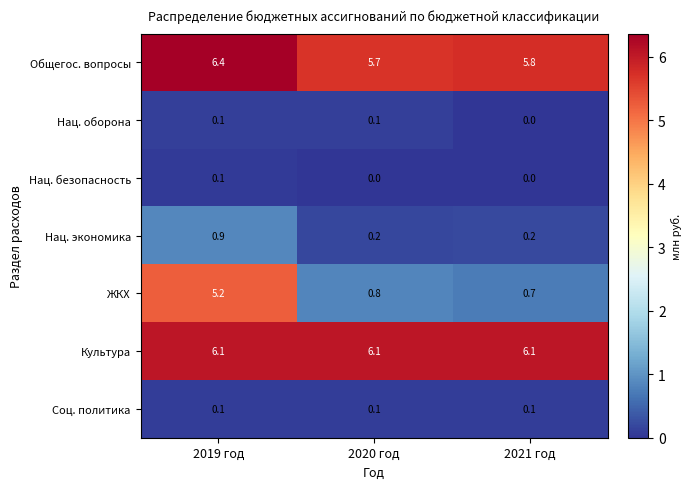

What is the spread (max minus min) of values at 2021 год?

6.1